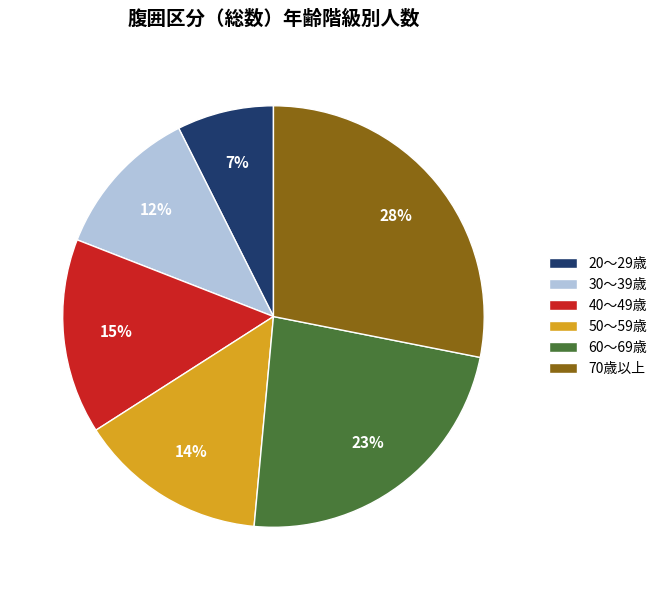

What is the largest slice in the pie chart?

70歳以上